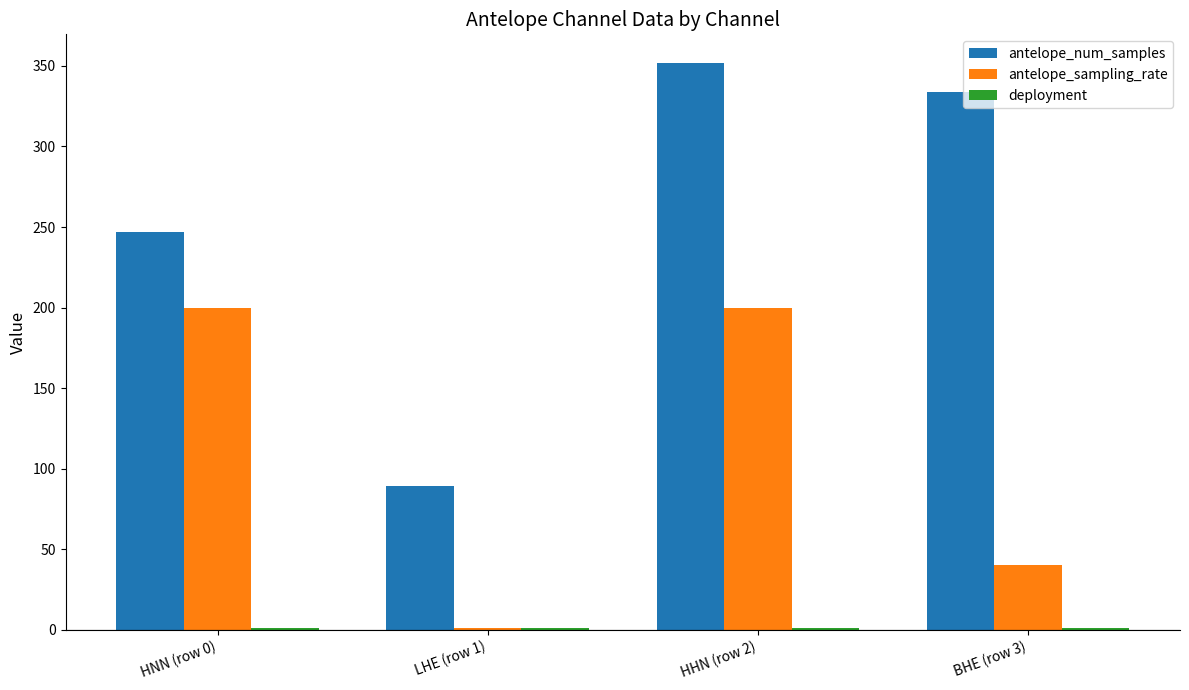

What is the total value across all series at BHE (row 3)?

375